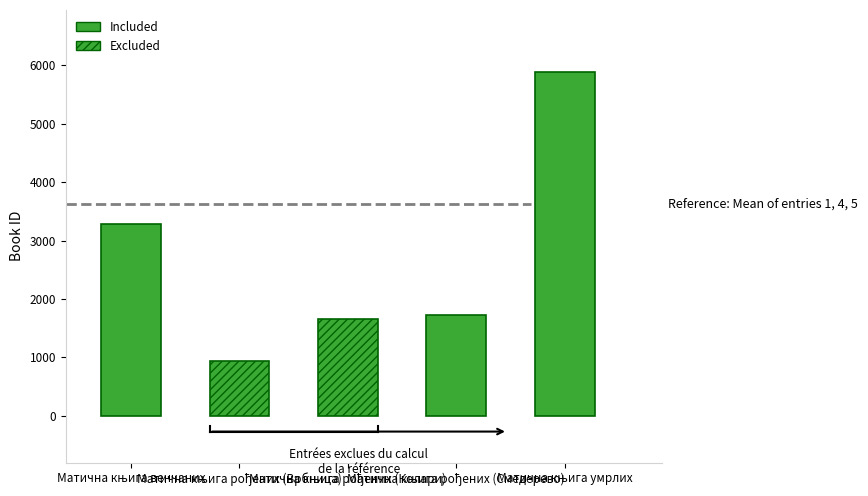

How many data points does each series have?

5